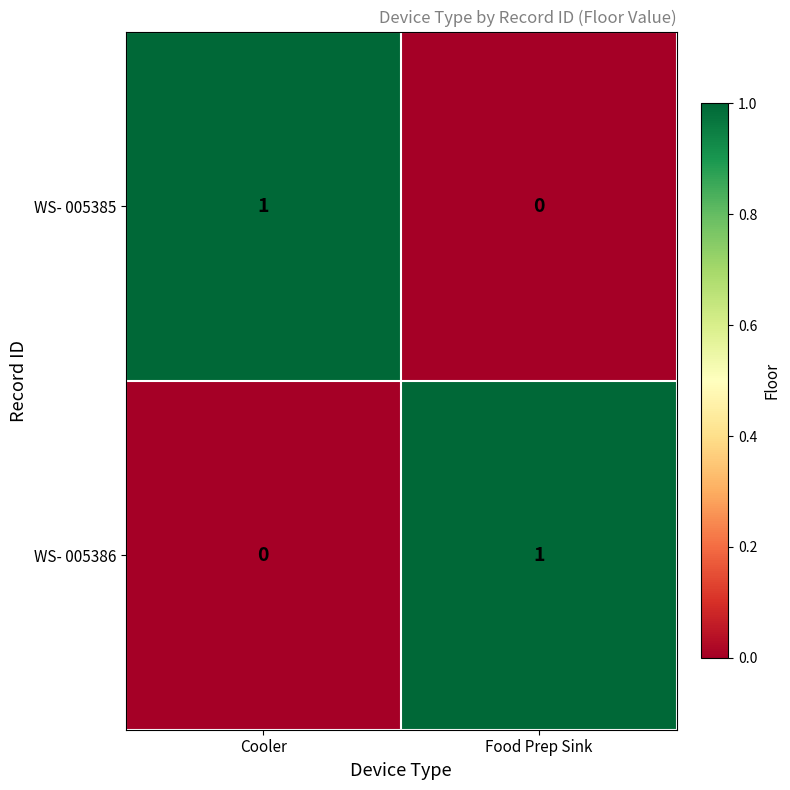

Where is WS- 005386 nearest to the value 0?

Cooler